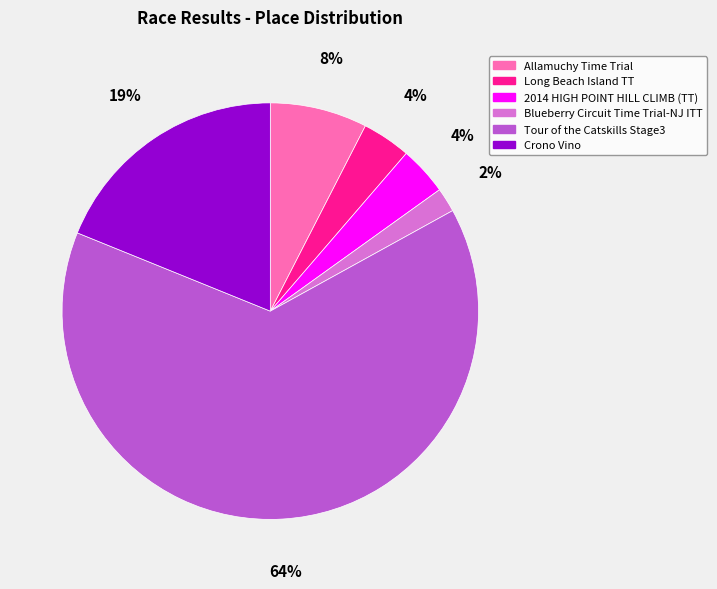

Which category accounts for the majority?

Tour of the Catskills Stage3